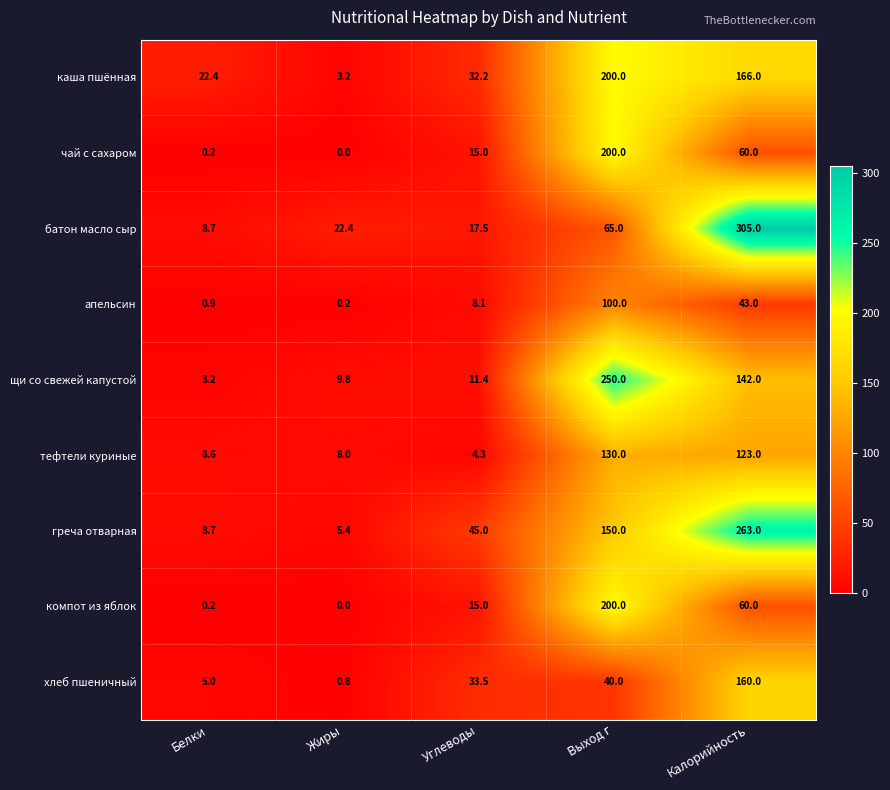

Which series has the largest total across all categories?

греча отварная